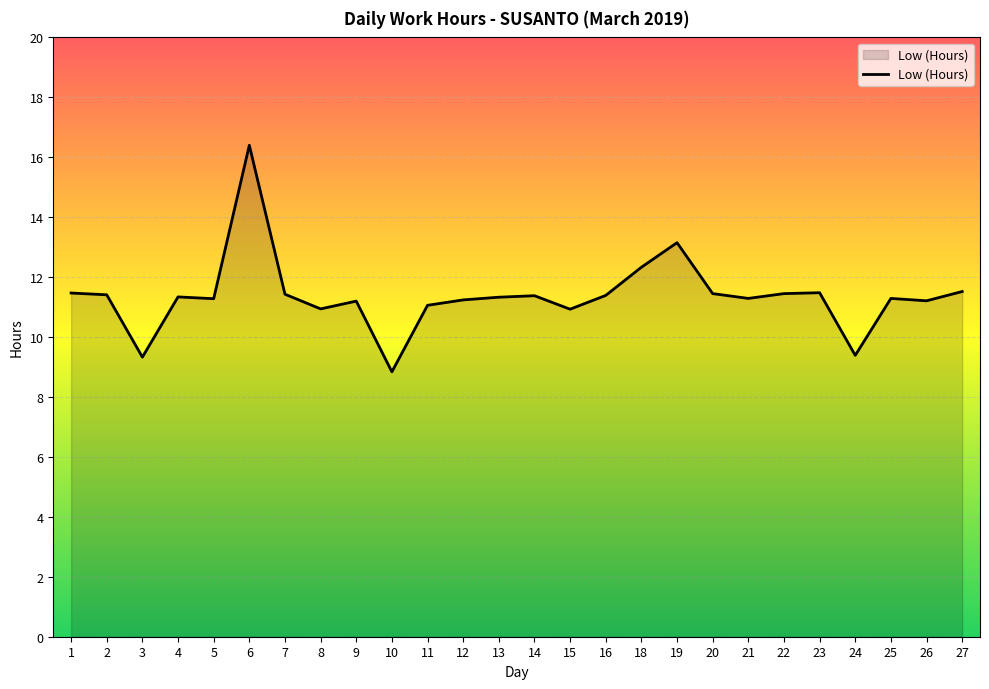

Does the chart have visible grid lines?

Yes